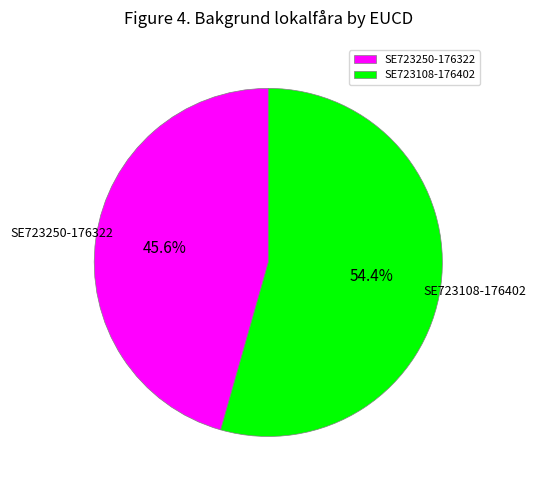

Which slice is the largest?

SE723108-176402